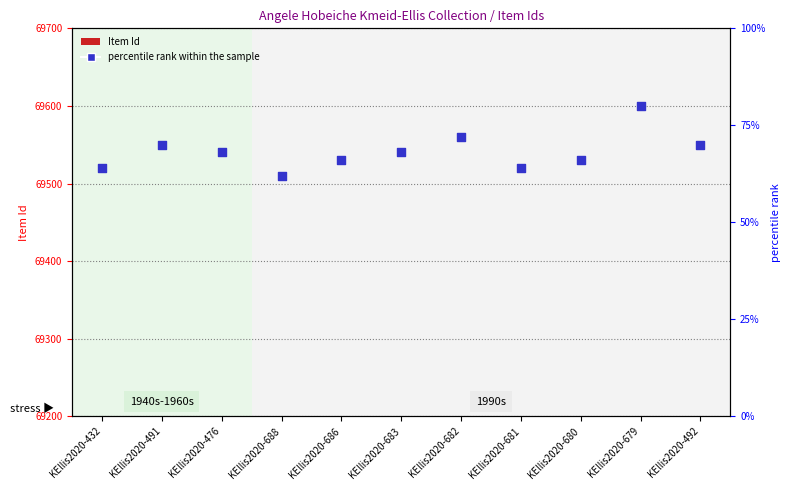

Is the value of Item Id (×1000) at KEllis2020-680 greater than the value of percentile rank within the sample at KEllis2020-679?

Yes